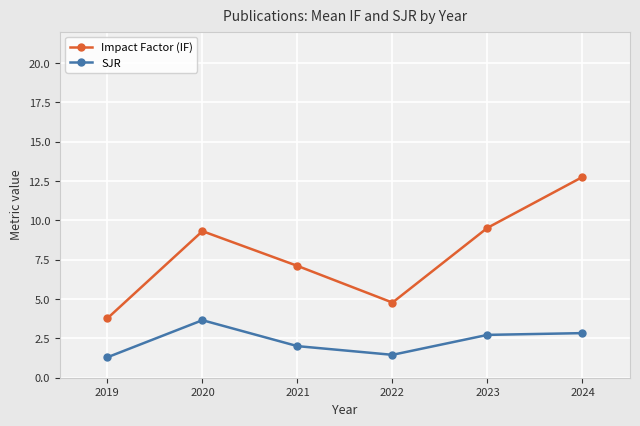

In SJR, how many points are higher than both neighbors (excluding endpoints)?

1